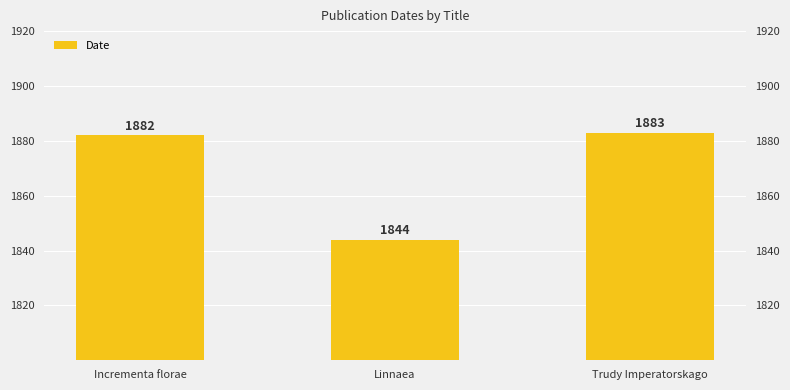

Count the number of data series in this chart.

1